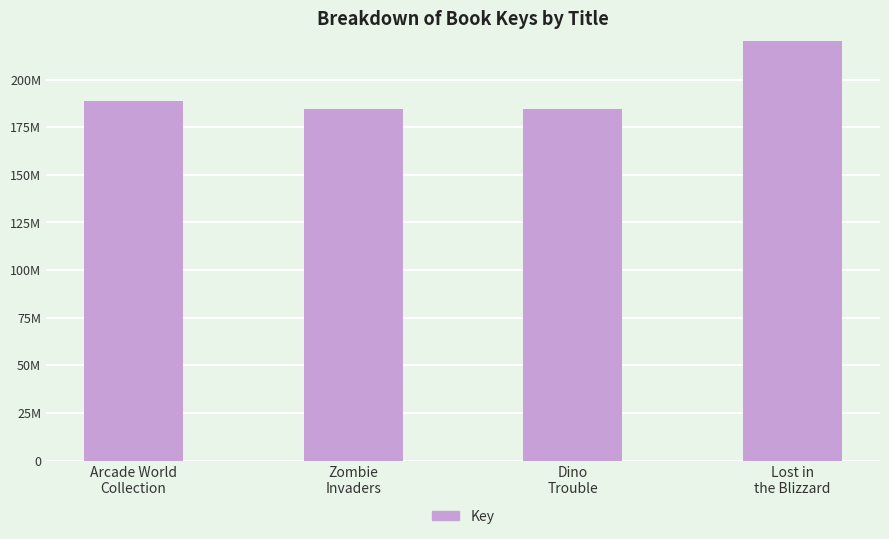

What is the label of the 3rd bar from the left?

Dino
Trouble